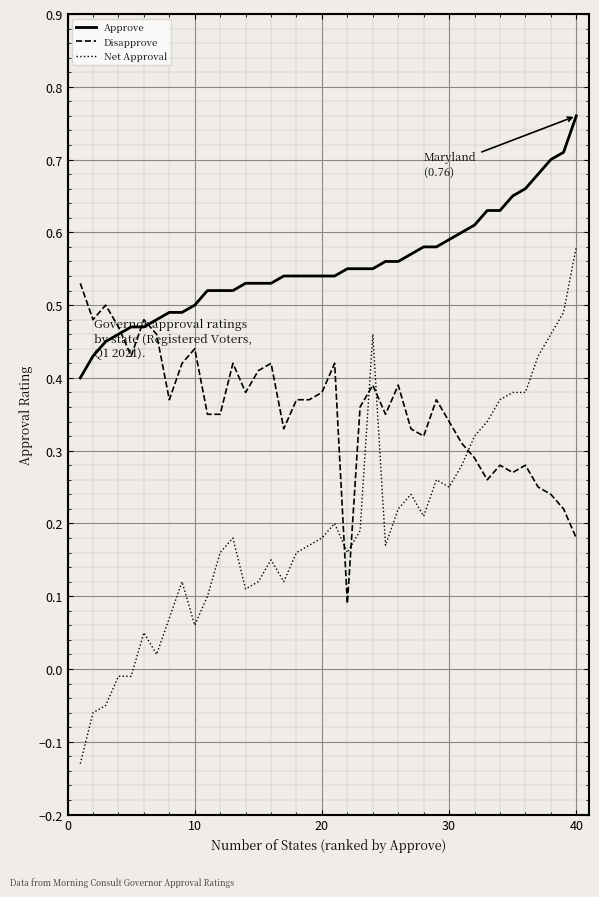

Which series has the largest range (max minus min)?

Net Approval